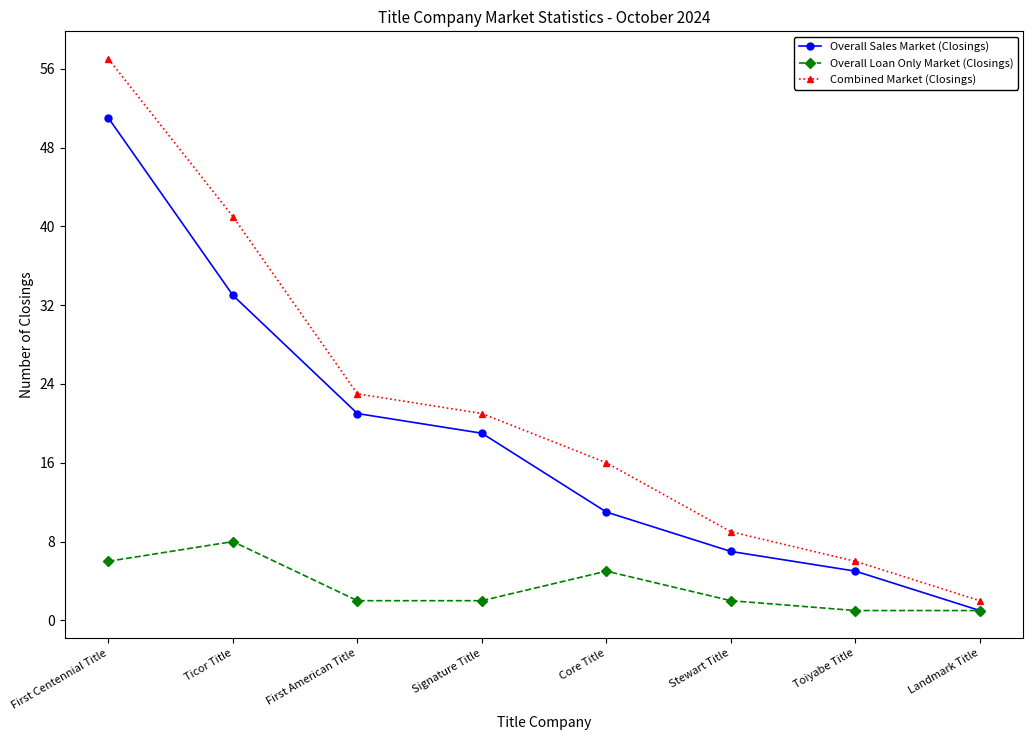

What is the sum of all Combined Market (Closings) values?

175